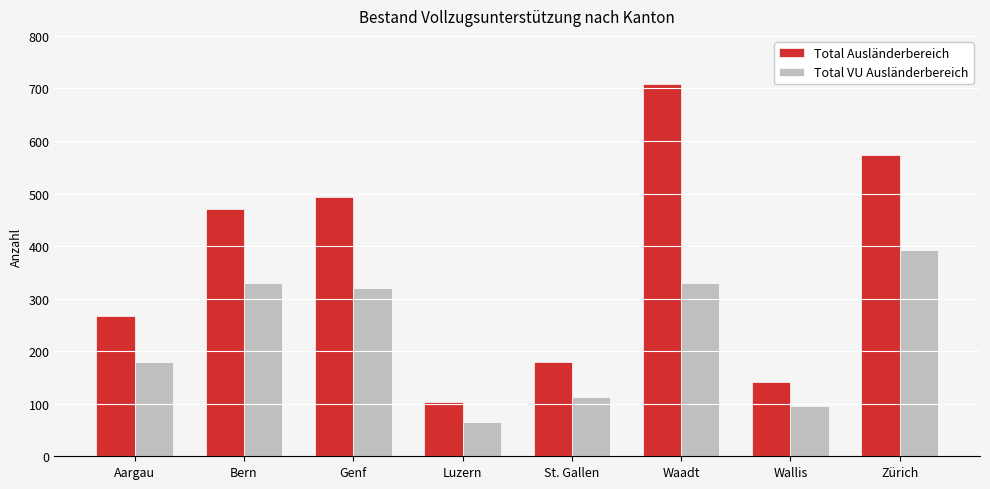

Rank the categories by Total Ausländerbereich value from highest to lowest.

Waadt, Zürich, Genf, Bern, Aargau, St. Gallen, Wallis, Luzern